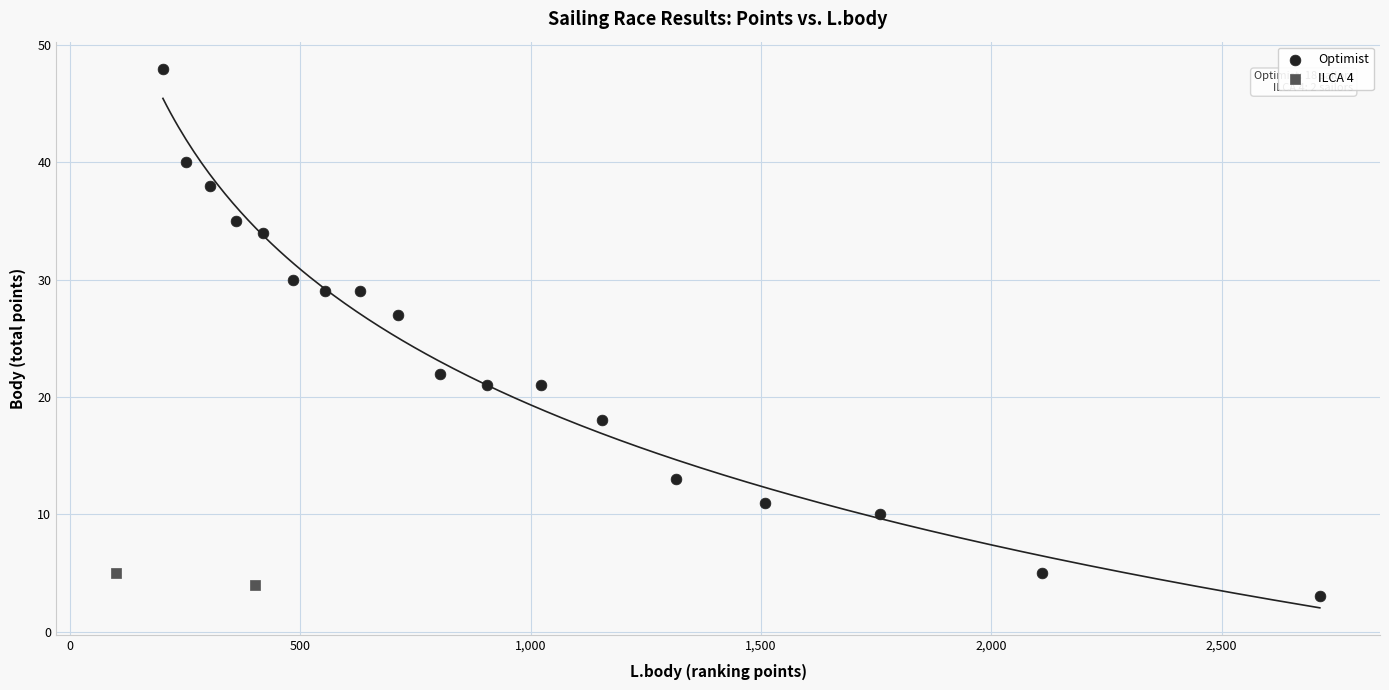

What are all the series names shown in the legend?

Optimist, ILCA 4